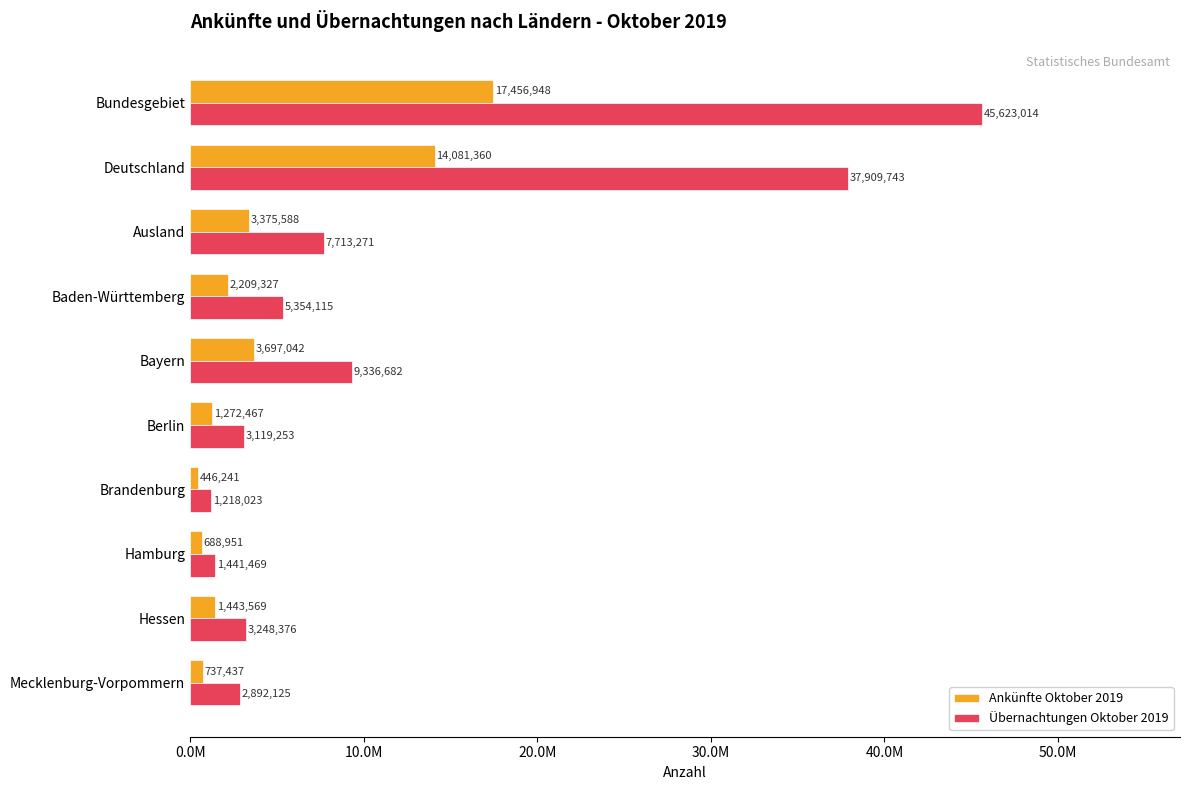

List the series in order of their overall mean, highest first.

Übernachtungen Oktober 2019, Ankünfte Oktober 2019